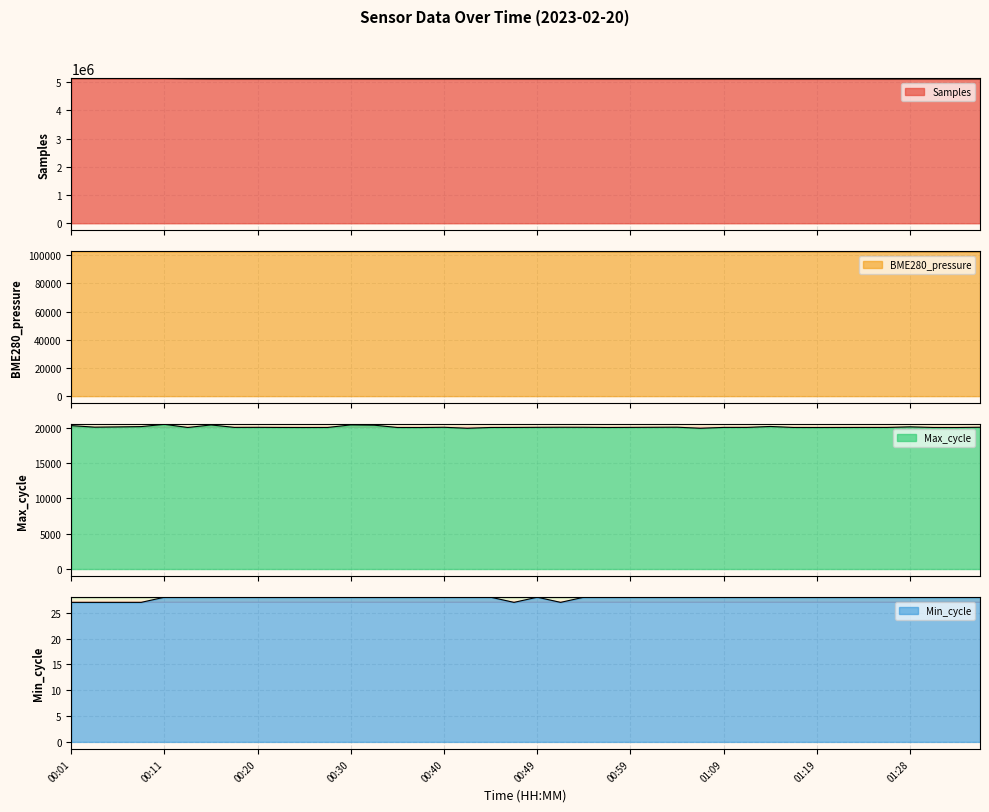

The value of Min_cycle at 01:06 is 10.8. True or false?

False